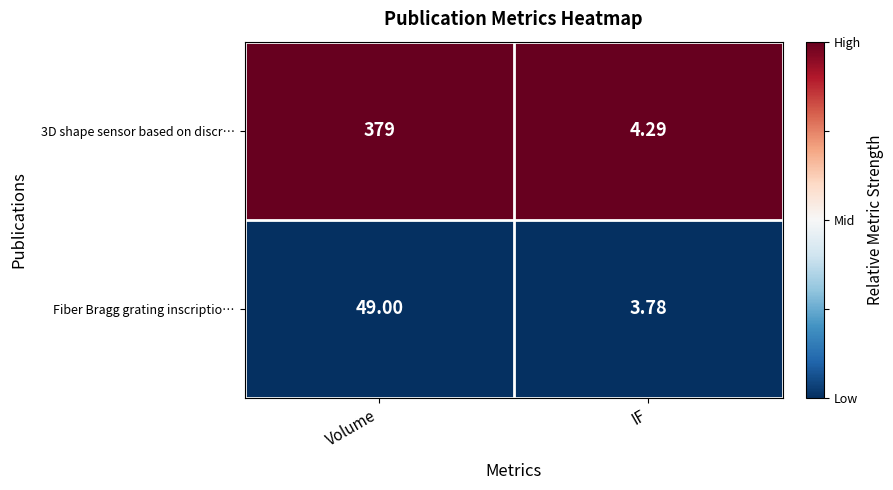

At which label does Fiber Bragg grating inscriptio… reach its minimum?

IF